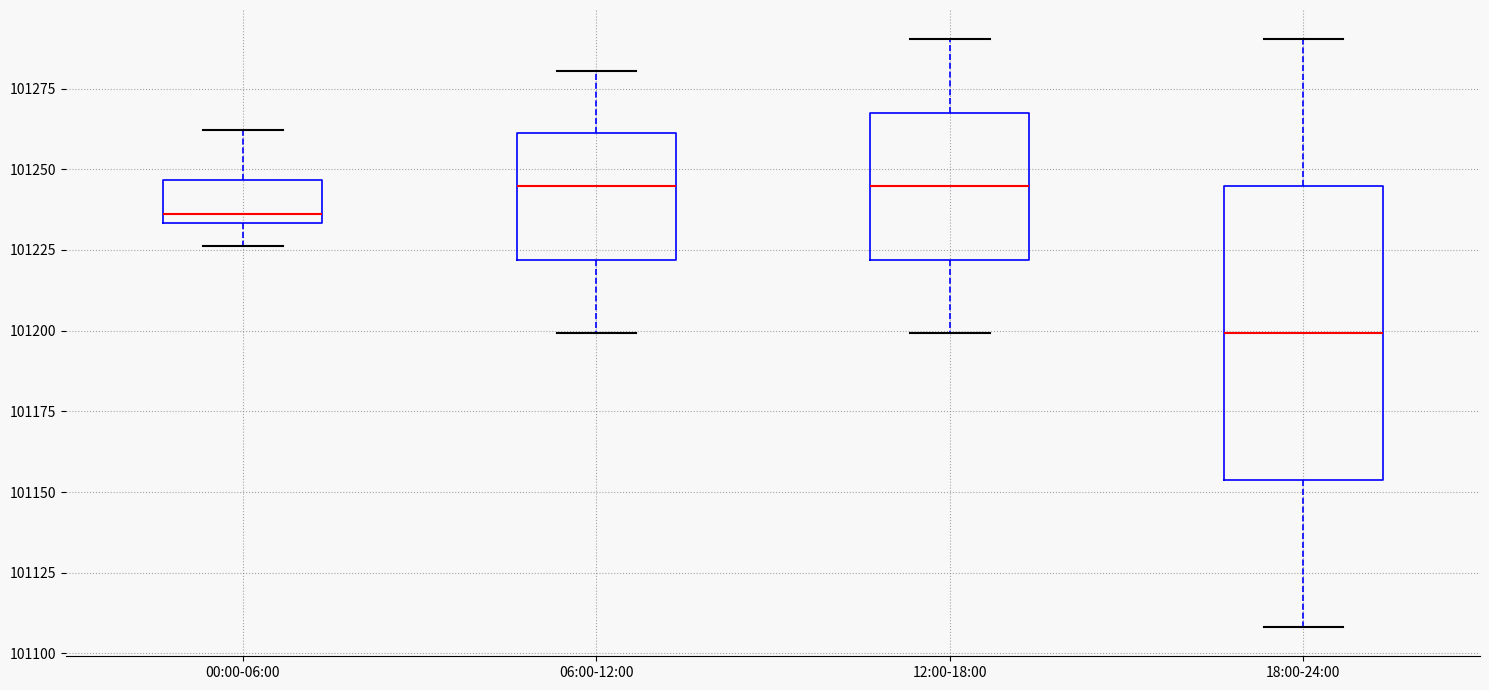

Reading left to right, read every box against the y-axis: the position of its median line, the range the box covers, and the ends of its whiskers. The values are not printed on the chart, so give them approximately, as read against the axis.

00:00-06:00: median 101235 (just above the box's lower edge), box 101235 to 101245, whiskers 101225 to 101260
06:00-12:00: median 101245, box 101220 to 101260, whiskers 101200 to 101280
12:00-18:00: median 101245, box 101220 to 101265, whiskers 101200 to 101290
18:00-24:00: median 101200, box 101155 to 101245, whiskers 101110 to 101290